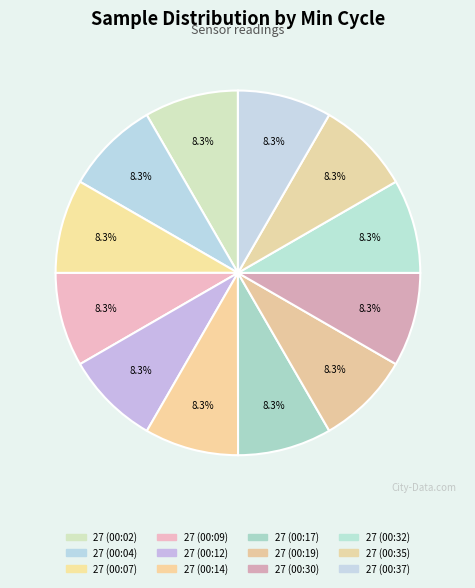

True or false: 27 (00:04) accounts for 8% of the total.

True